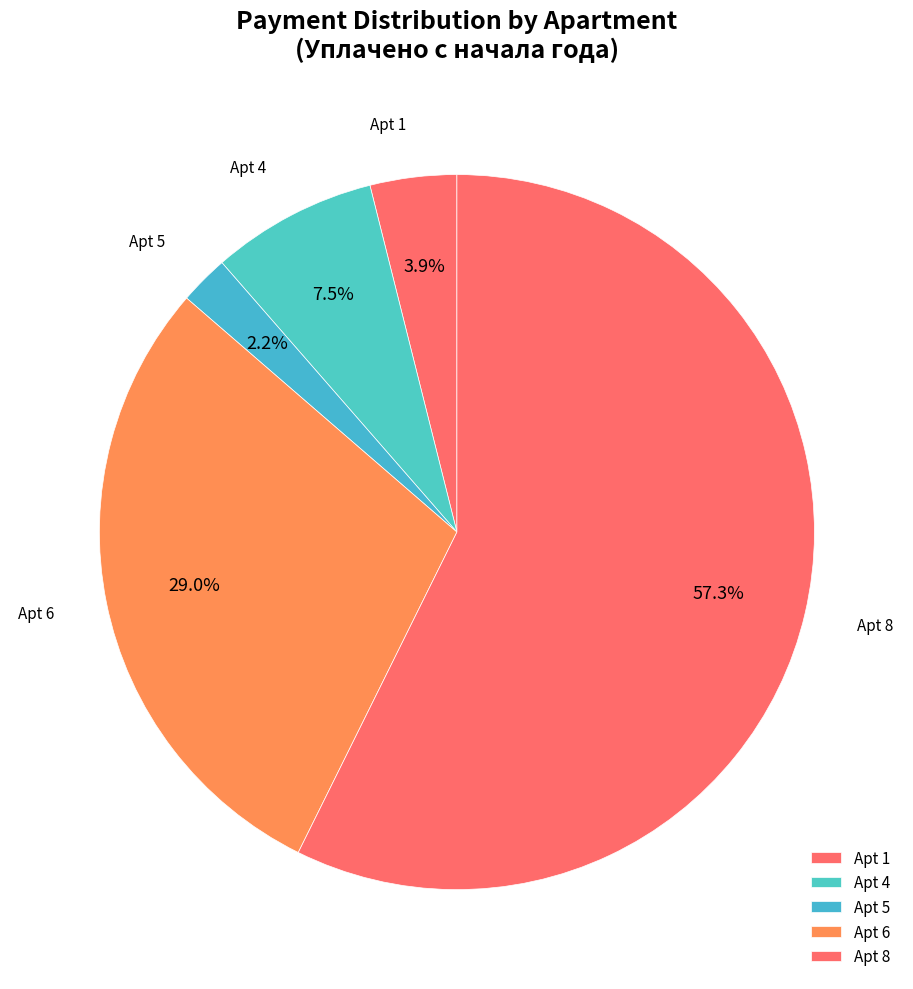

How many segments does this pie chart have?

5